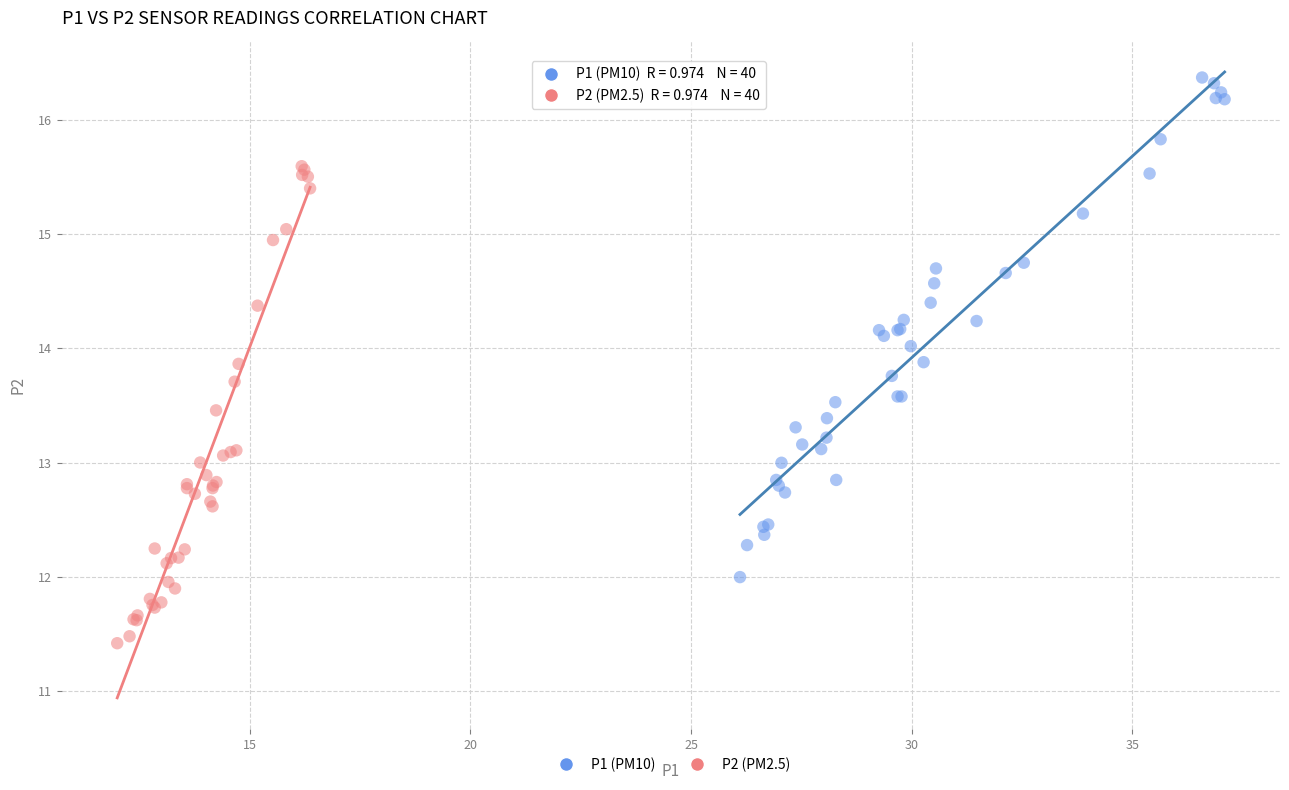

Which series contains the lowest Y value?

P2 (PM2.5)